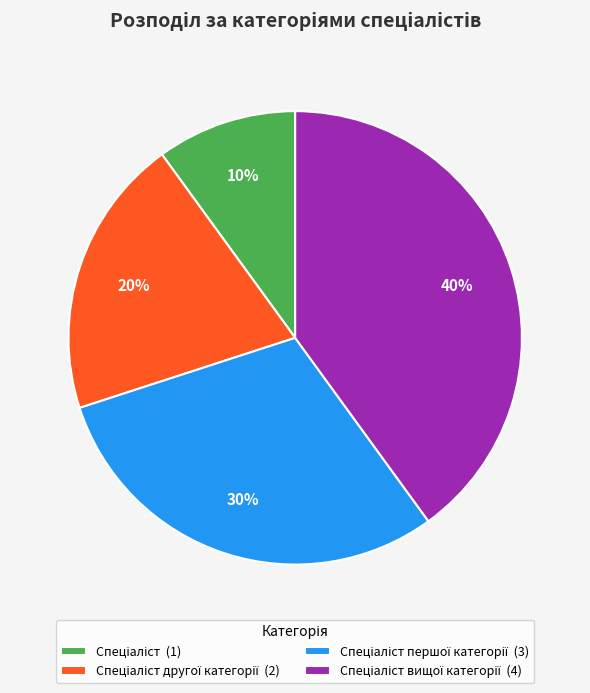

To the nearest percent, what is the average slice percentage?

25%